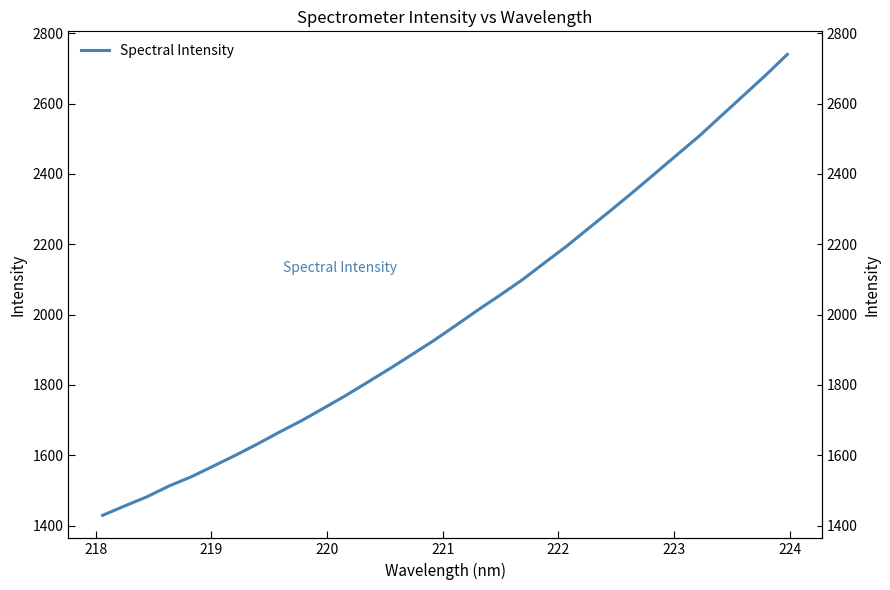

Reading right to left, list all the values displayed in this chart.

2739.7	2679.5	2622.1	2564.7	2507.2	2454.3	2400.9	2347.9	2296.1	2245.5	2194.4	2147.1	2099.2	2055.7	2013.7	1969.8	1926.8	1886.4	1846.5	1808.0	1769.8	1733.8	1698.3	1665.8	1631.8	1599.5	1568.9	1538.4	1512.3	1481.6	1455.8	1429.1